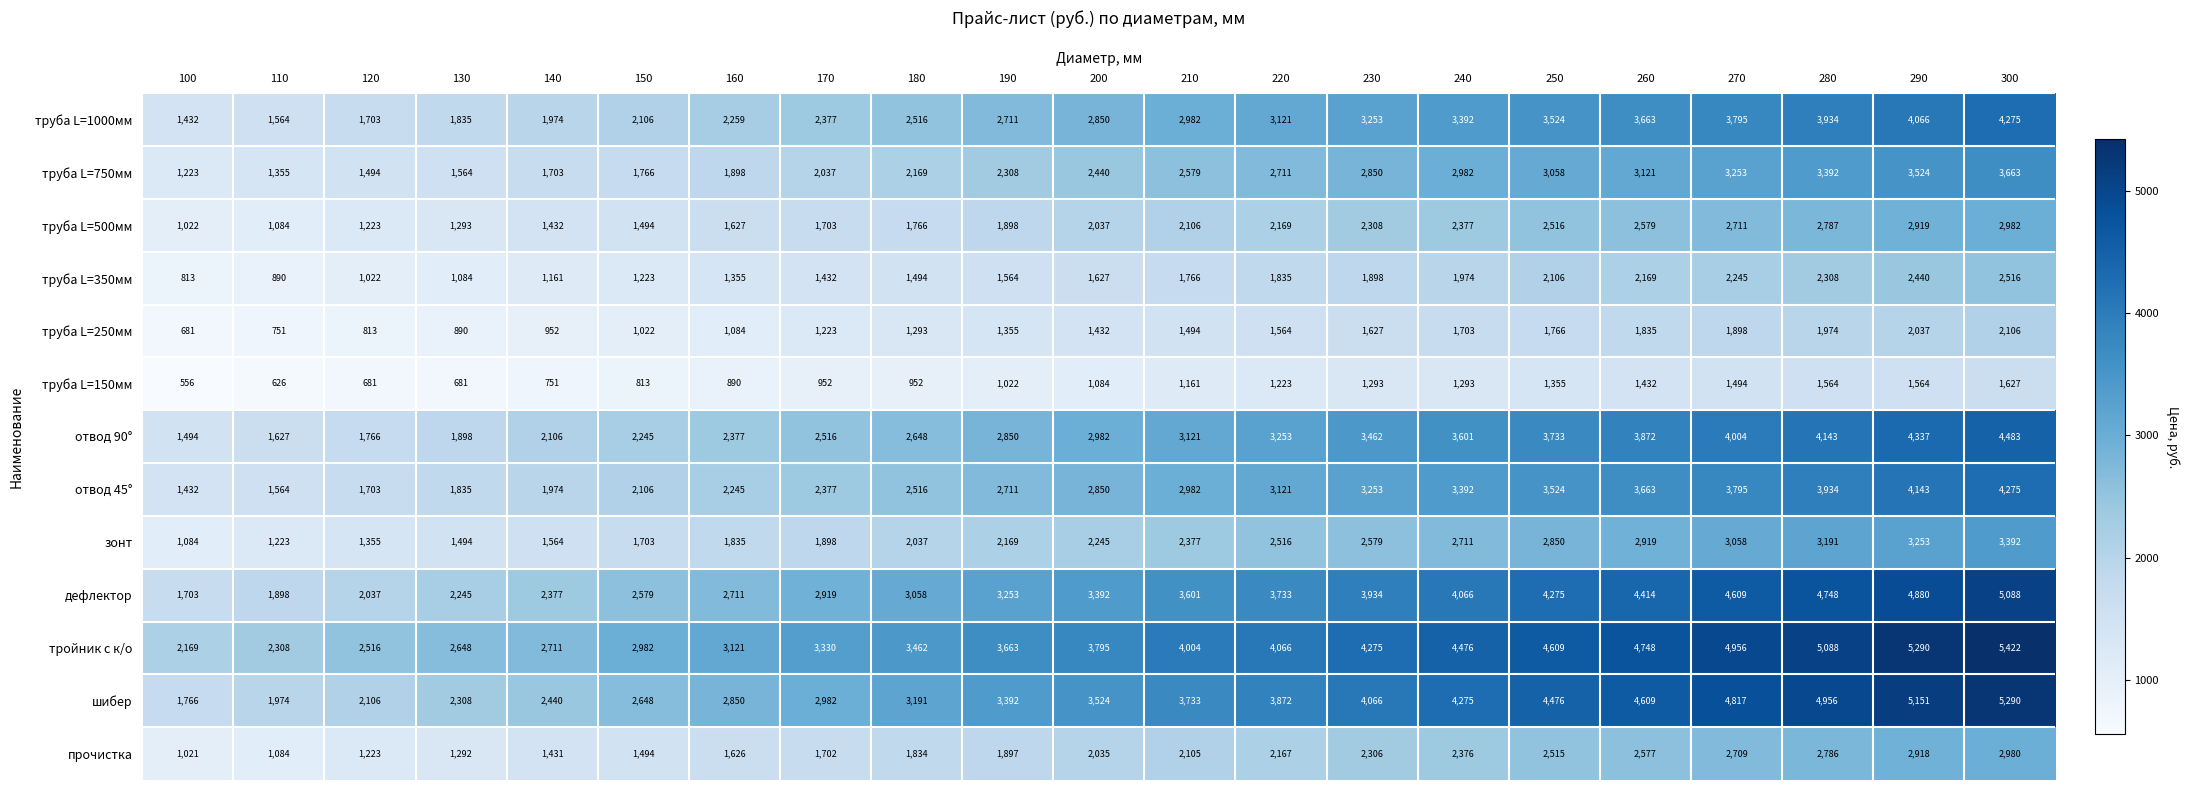

How many distinct data groups are displayed?

13